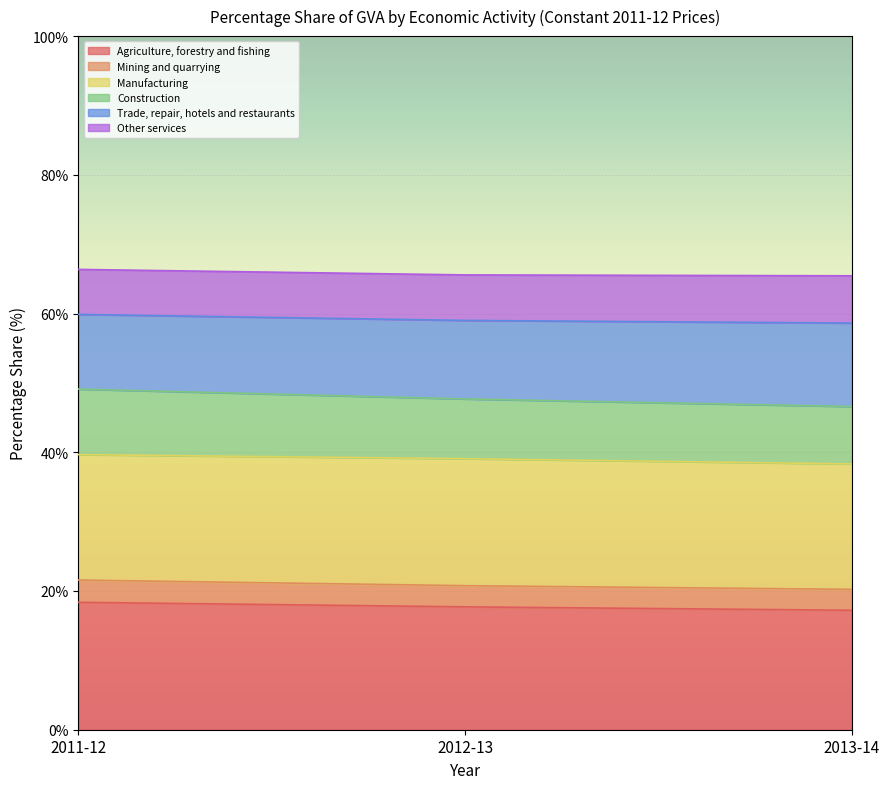

At which category is the sum across all series the highest?

2011-12